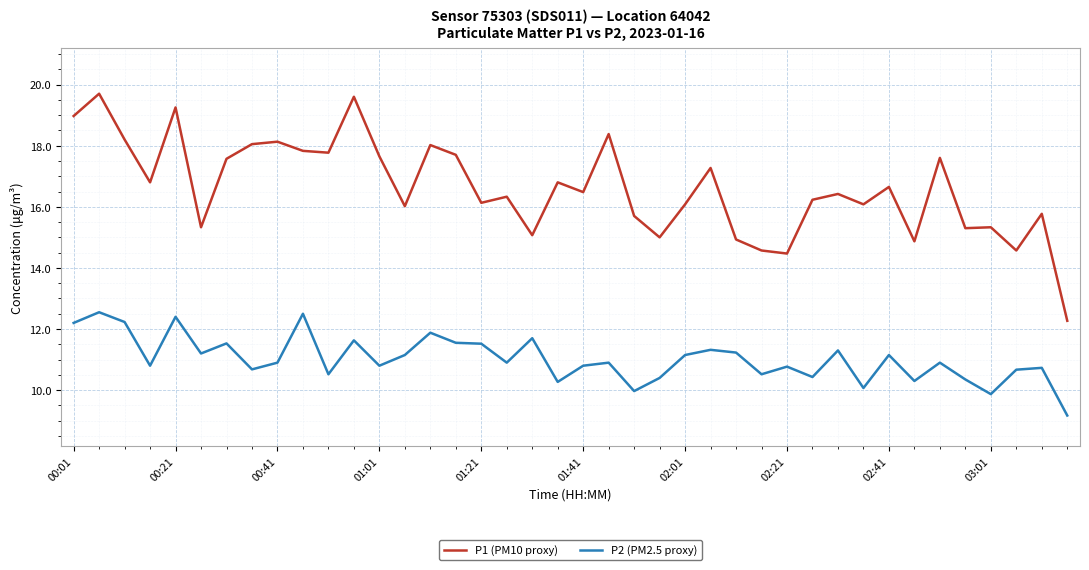

List the series in order of their overall mean, lowest first.

P2 (PM2.5 proxy), P1 (PM10 proxy)